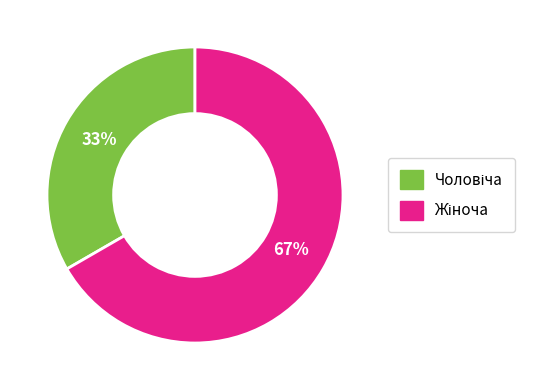

To the nearest percent, what is the average slice percentage?

50%